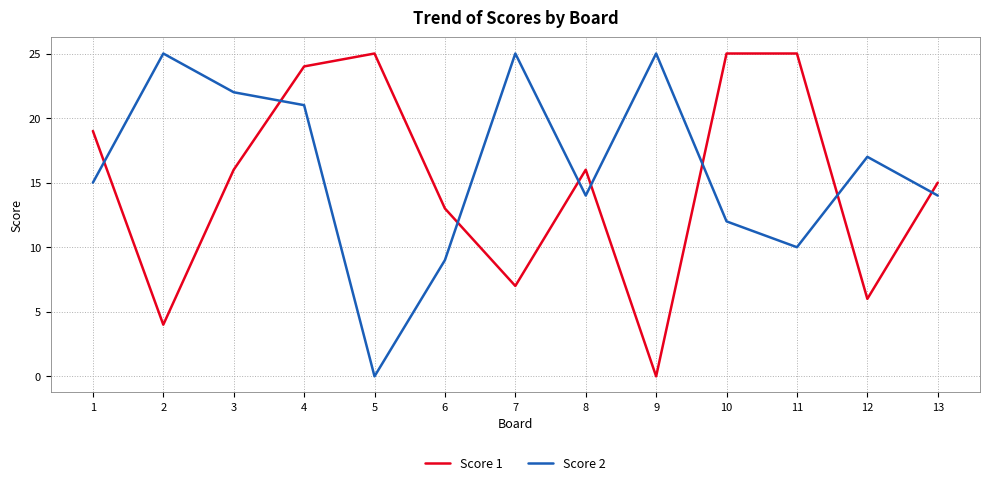

At which category is the sum across all series the highest?

4